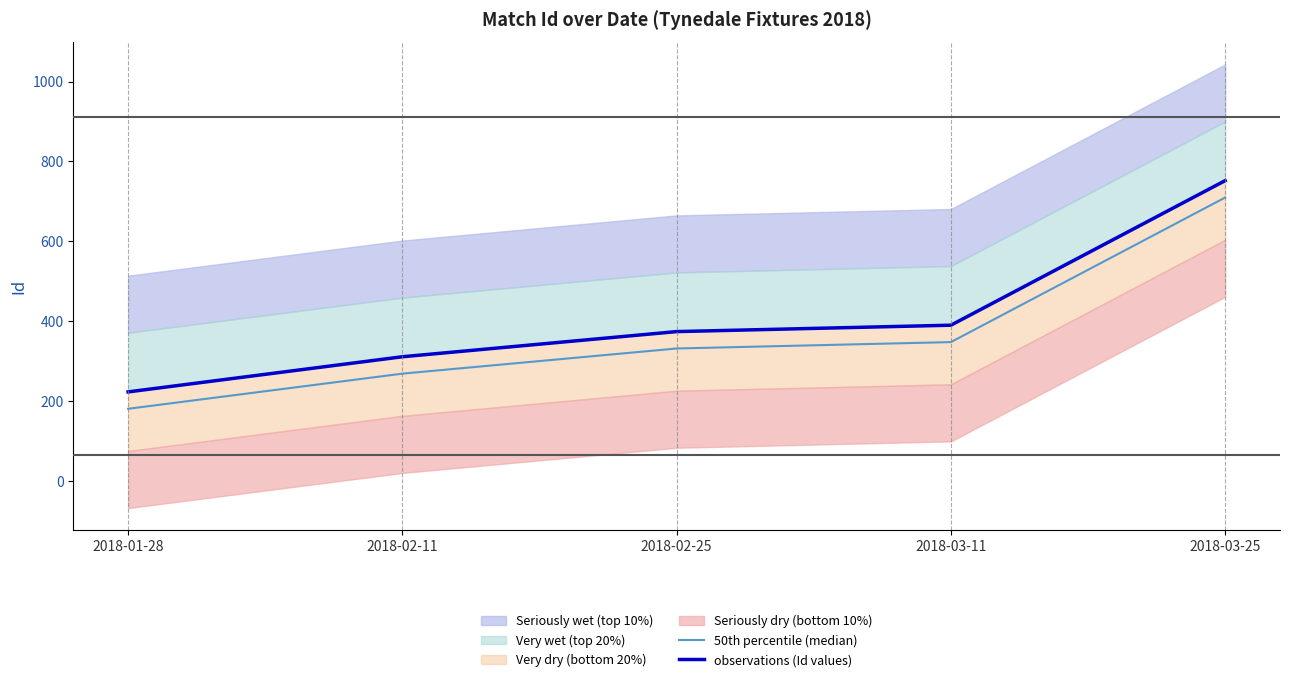

At which label does observations (Id values) reach its minimum?

2018-01-28